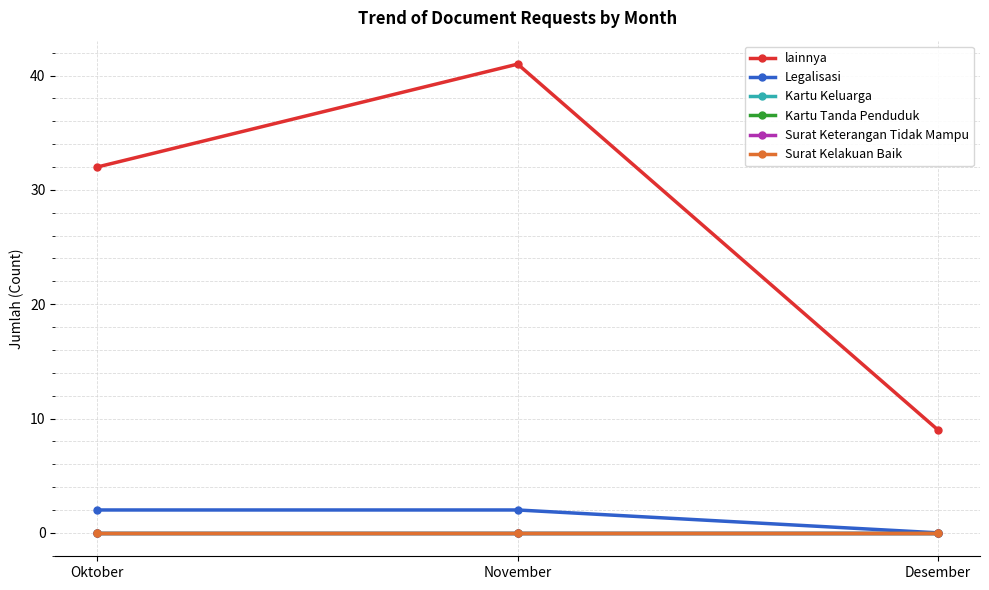

Does the chart have visible grid lines?

Yes